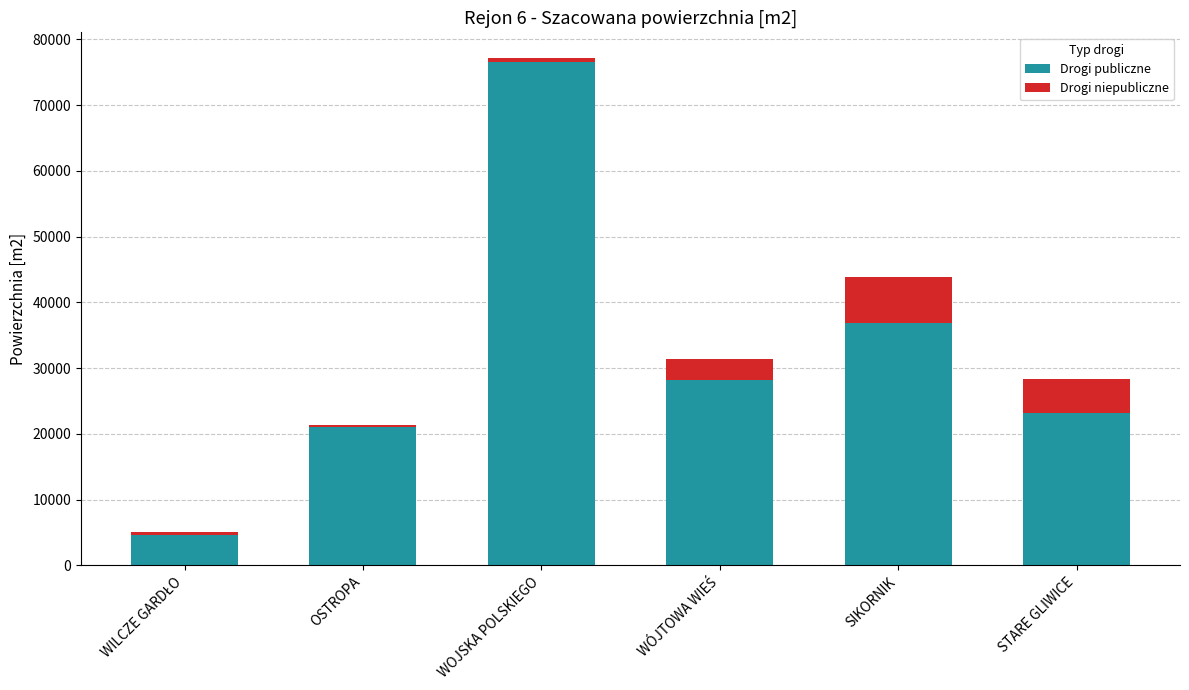

How many series are shown in this chart?

2